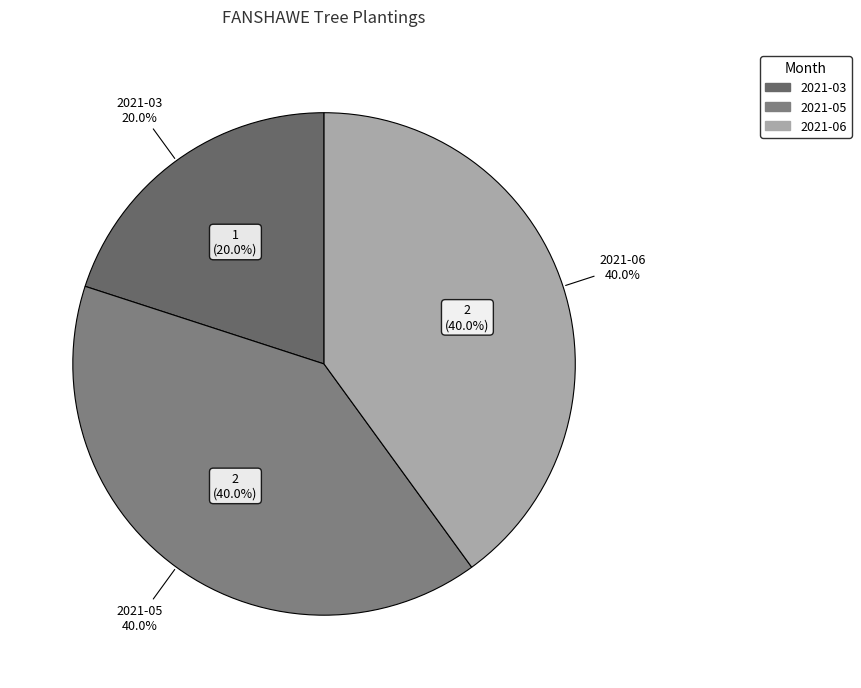

How many slices are in this pie chart?

3